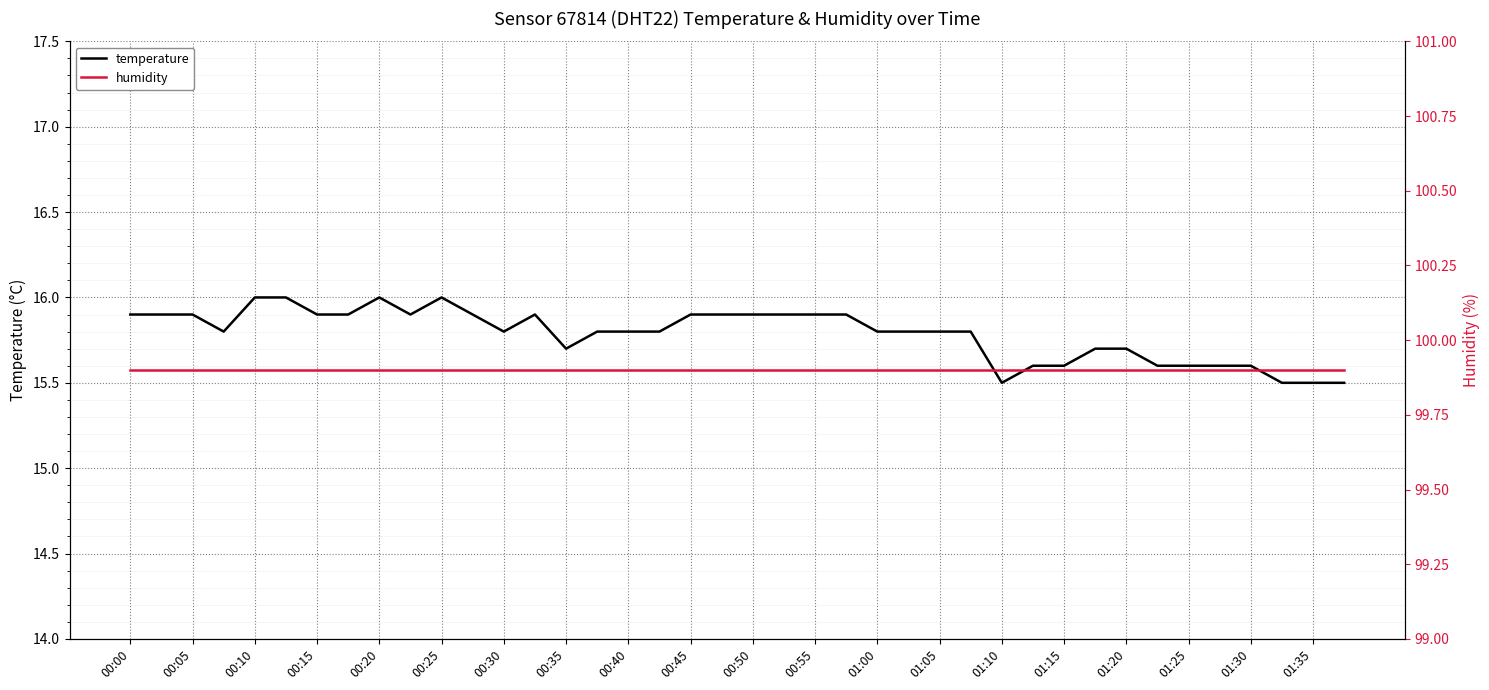

The value of temperature at 00:50 is 5.9. True or false?

False